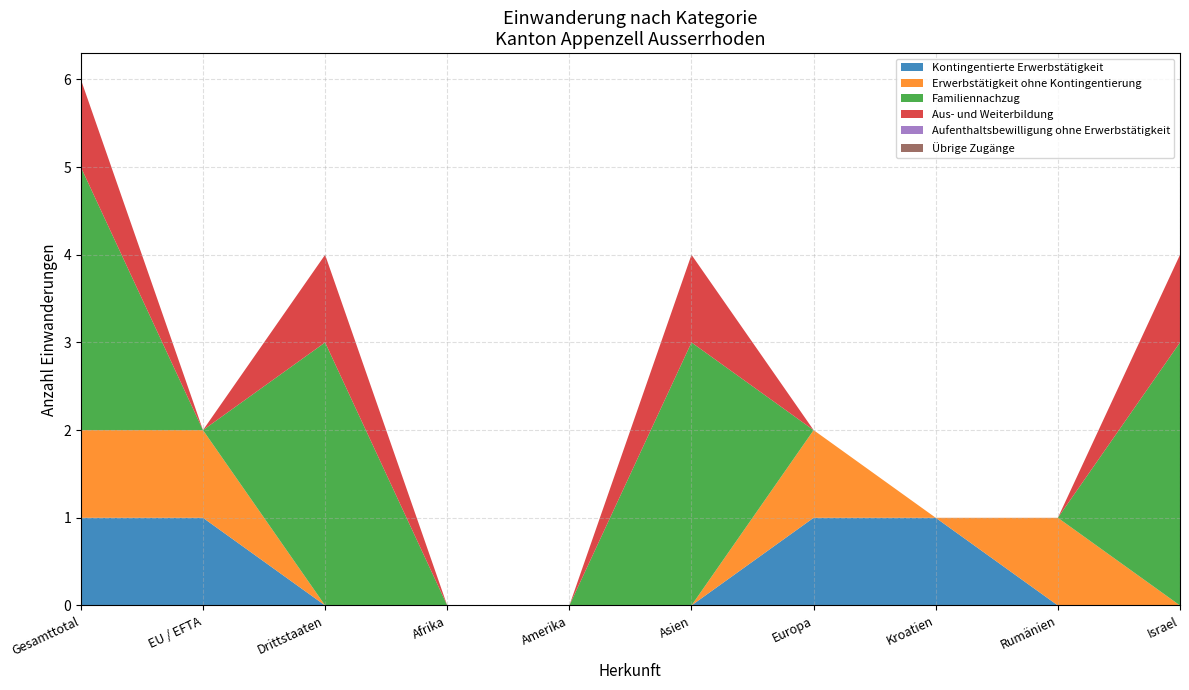

What is the total value across all series at Asien?

4